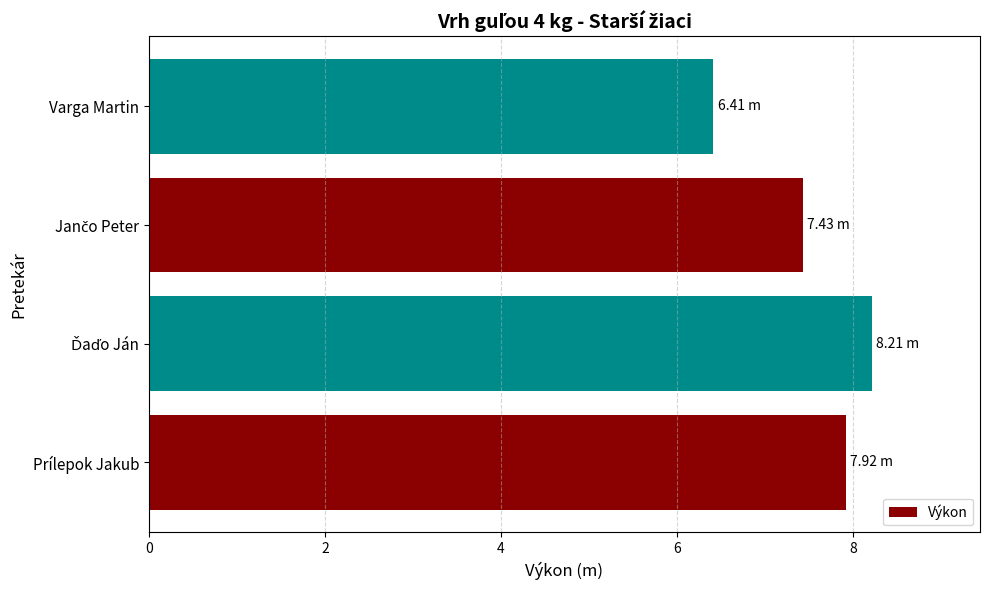

Approximately how many times larger is the value at Prílepok Jakub compared to Varga Martin?

1.2